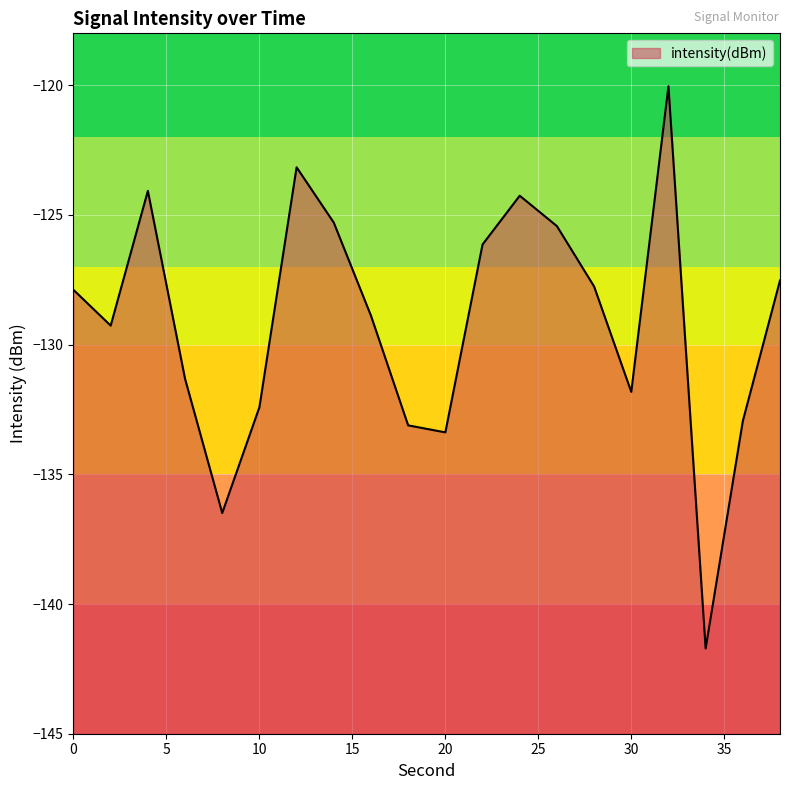

List the labels in order of value, largest first.

32, 12, 4, 24, 14, 26, 22, 38, 28, 0, 16, 2, 6, 30, 10, 36, 18, 20, 8, 34